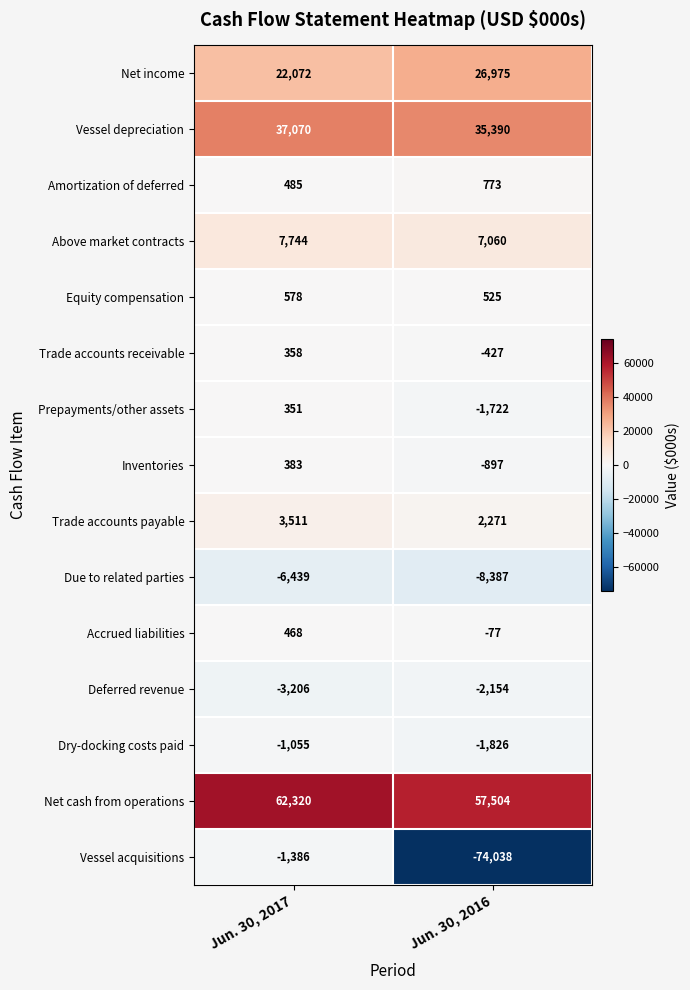

Reading left to right, transcribe all the data shown in this chart.

Net income: Jun. 30, 2017=22072	Jun. 30, 2016=26975
Vessel depreciation: Jun. 30, 2017=37070	Jun. 30, 2016=35390
Amortization of deferred: Jun. 30, 2017=485	Jun. 30, 2016=773
Above market contracts: Jun. 30, 2017=7744	Jun. 30, 2016=7060
Equity compensation: Jun. 30, 2017=578	Jun. 30, 2016=525
Trade accounts receivable: Jun. 30, 2017=358	Jun. 30, 2016=-427
Prepayments/other assets: Jun. 30, 2017=351	Jun. 30, 2016=-1722
Inventories: Jun. 30, 2017=383	Jun. 30, 2016=-897
Trade accounts payable: Jun. 30, 2017=3511	Jun. 30, 2016=2271
Due to related parties: Jun. 30, 2017=-6439	Jun. 30, 2016=-8387
Accrued liabilities: Jun. 30, 2017=468	Jun. 30, 2016=-77
Deferred revenue: Jun. 30, 2017=-3206	Jun. 30, 2016=-2154
Dry-docking costs paid: Jun. 30, 2017=-1055	Jun. 30, 2016=-1826
Net cash from operations: Jun. 30, 2017=62320	Jun. 30, 2016=57504
Vessel acquisitions: Jun. 30, 2017=-1386	Jun. 30, 2016=-74038